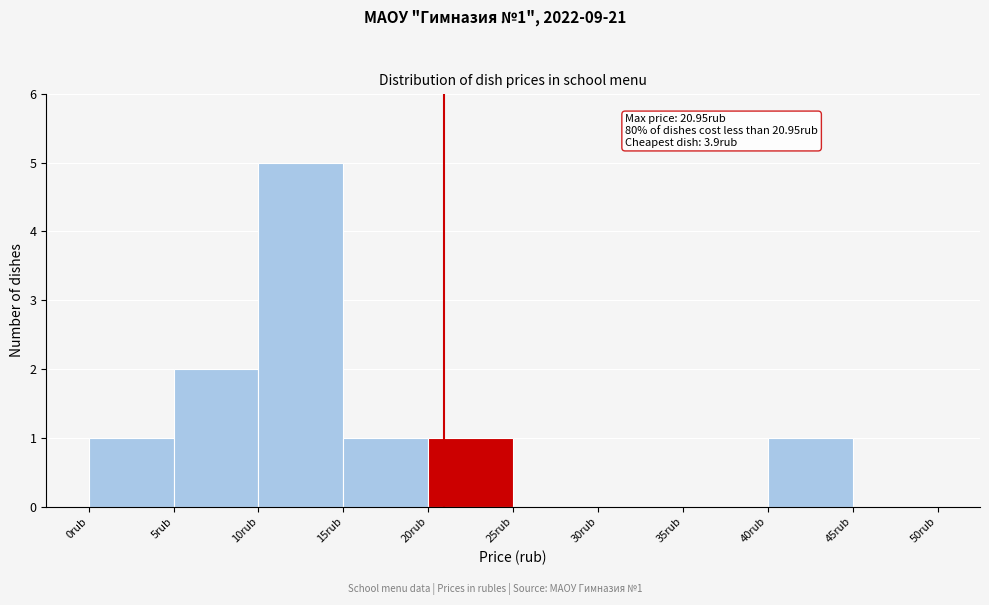

Which range on the x-axis has the tallest bar?

10 to 15